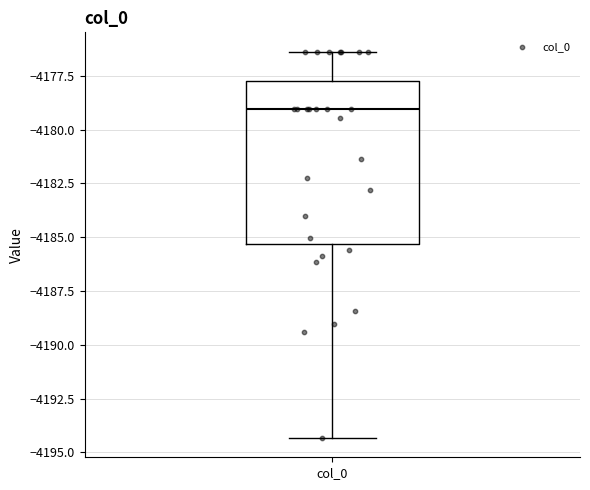

Read this box plot against the y-axis: the position of the median line, the range covered by the box, and the ends of both whiskers. The values are not printed on the chart, so give them approximately, as read against the axis.

median -4179.0, box -4185.5 to -4177.5, whiskers -4194.5 to -4176.5